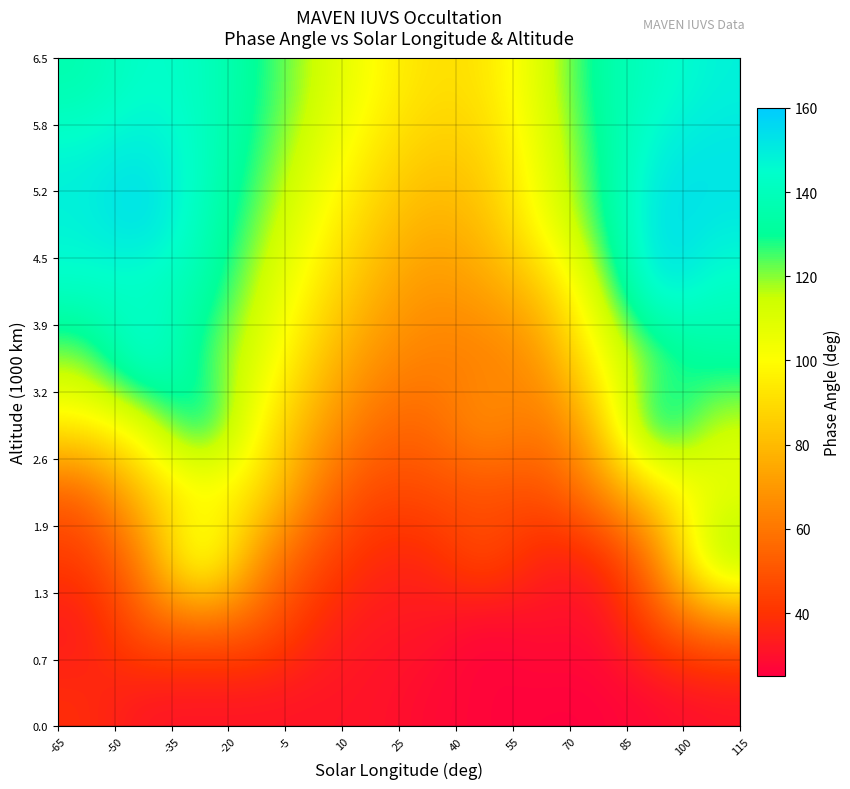

How many data points does each series have?

12